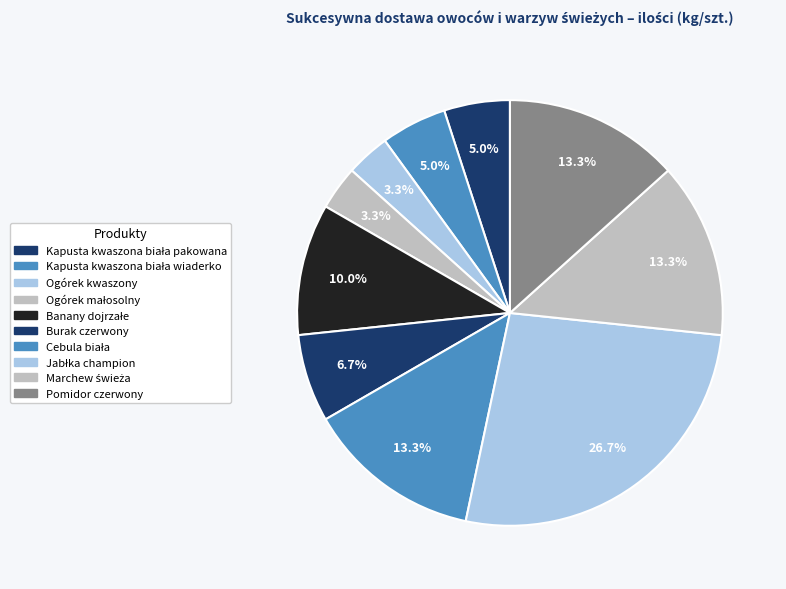

True or false: Marchew świeża accounts for 13% of the total.

True